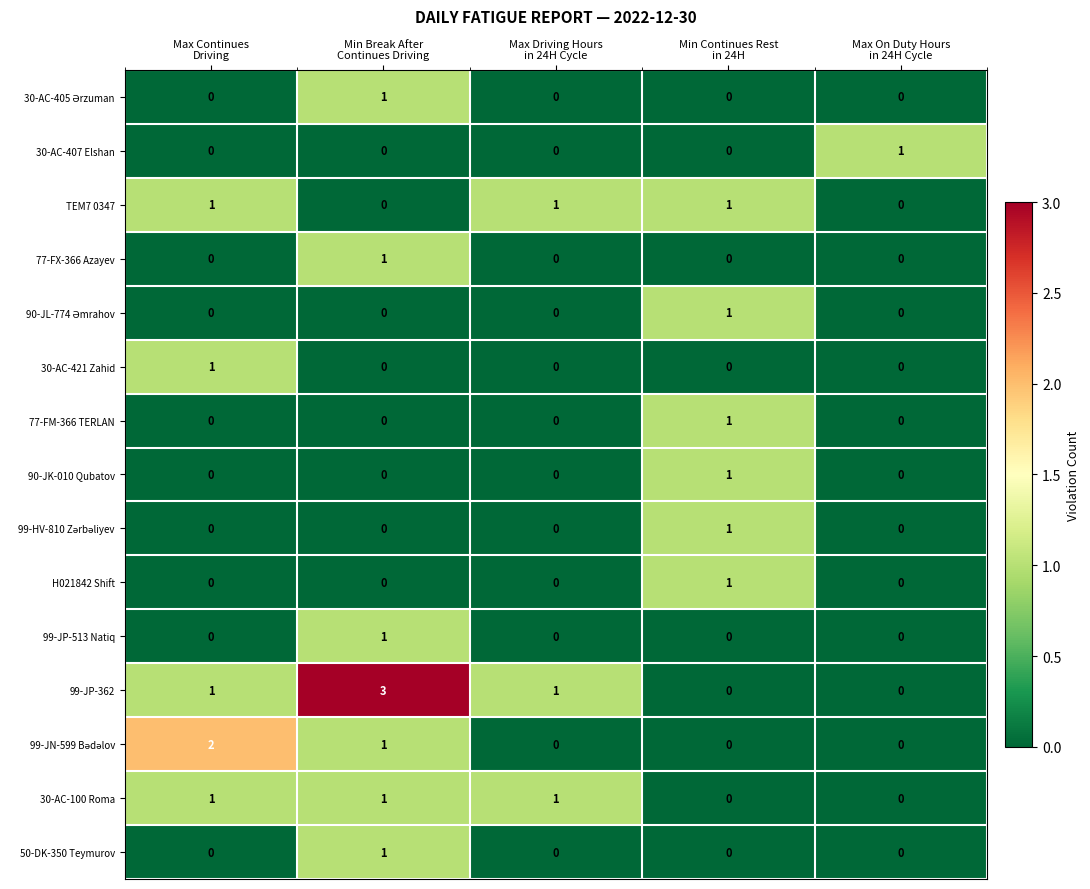

Which series has the largest total across all categories?

99-JP-362